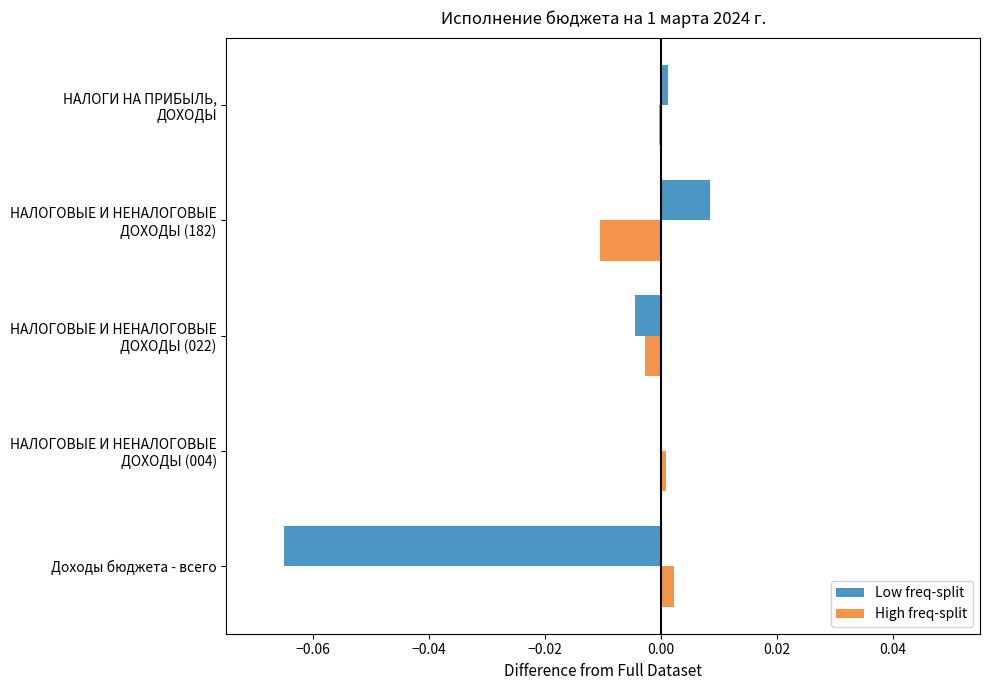

Which series has the largest total across all categories?

High freq-split